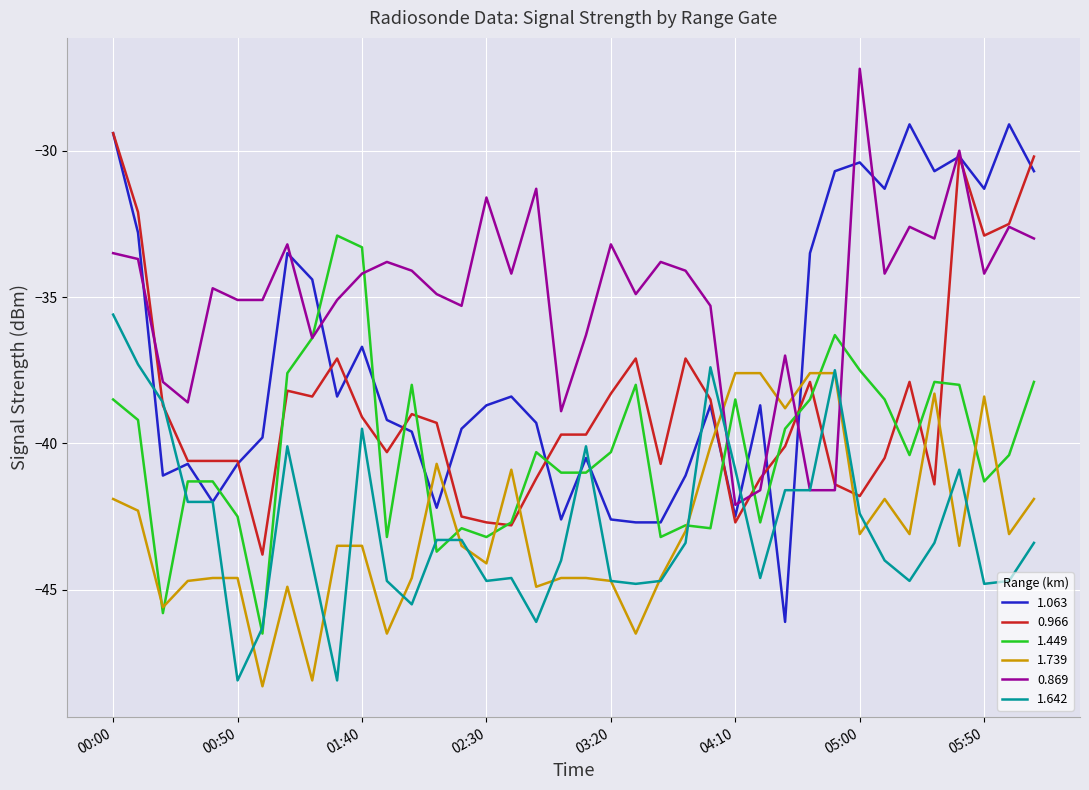

What is the lowest value of the 0.966 series?

-43.8